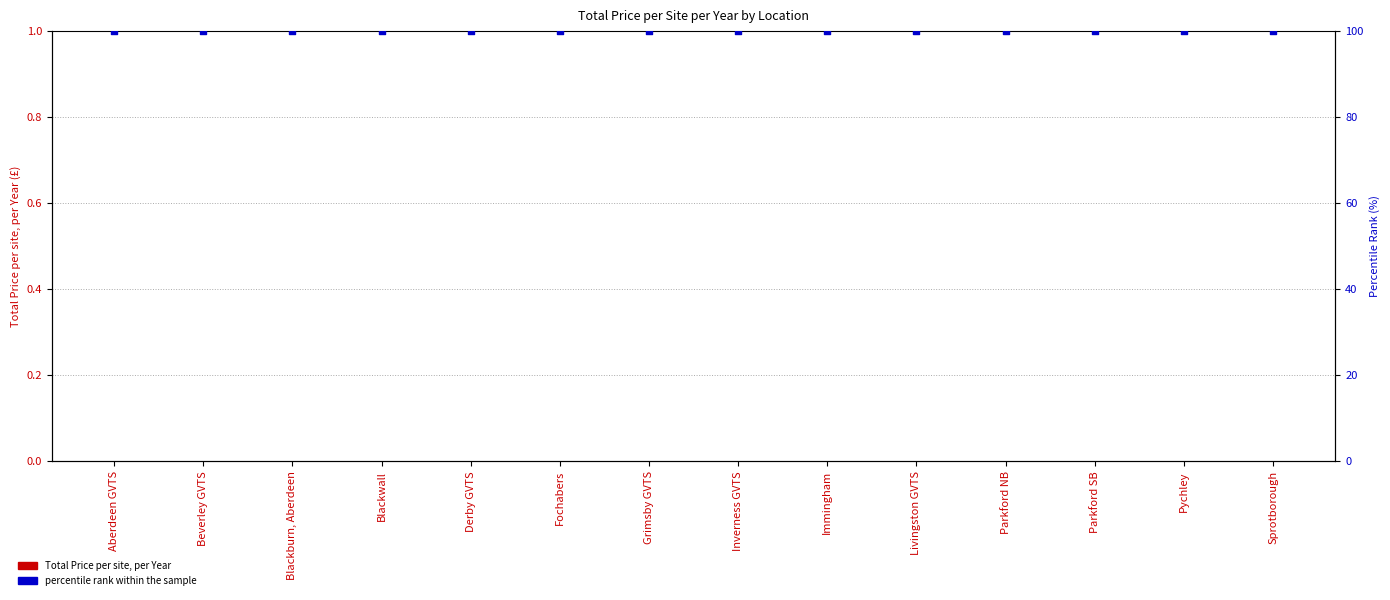

Which series contains the lowest Y value?

Total Price per site, per Year